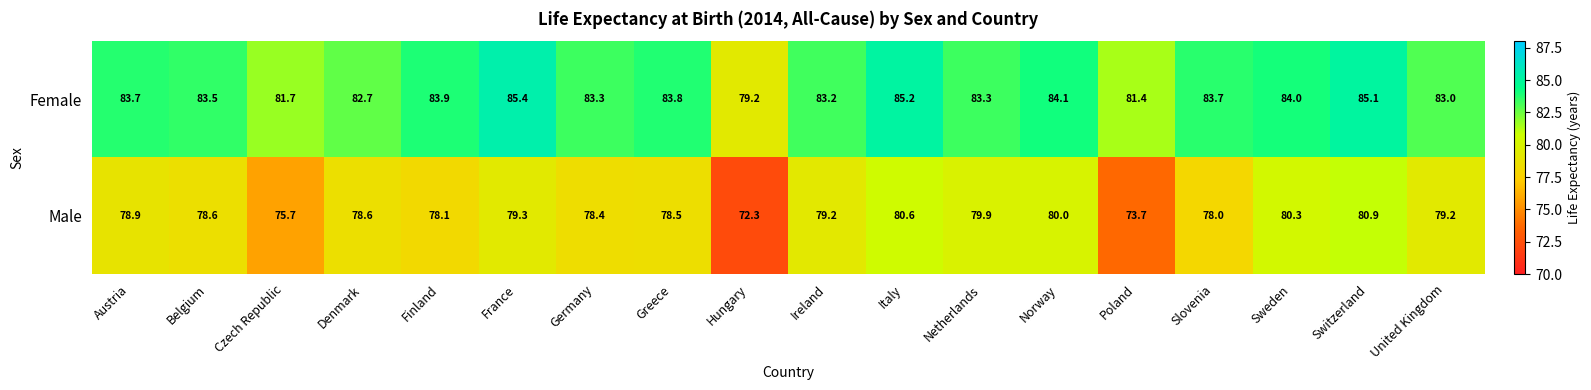

Which category has the lowest value across all series?

Hungary